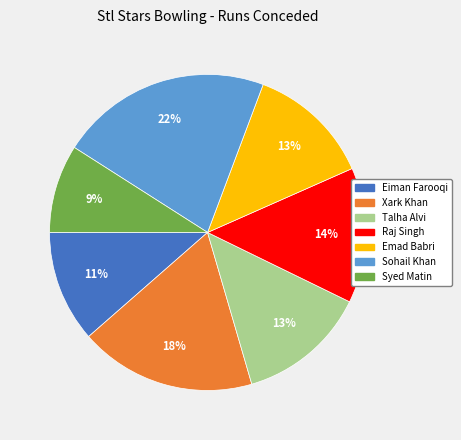

To the nearest percent, what is the average slice percentage?

14%